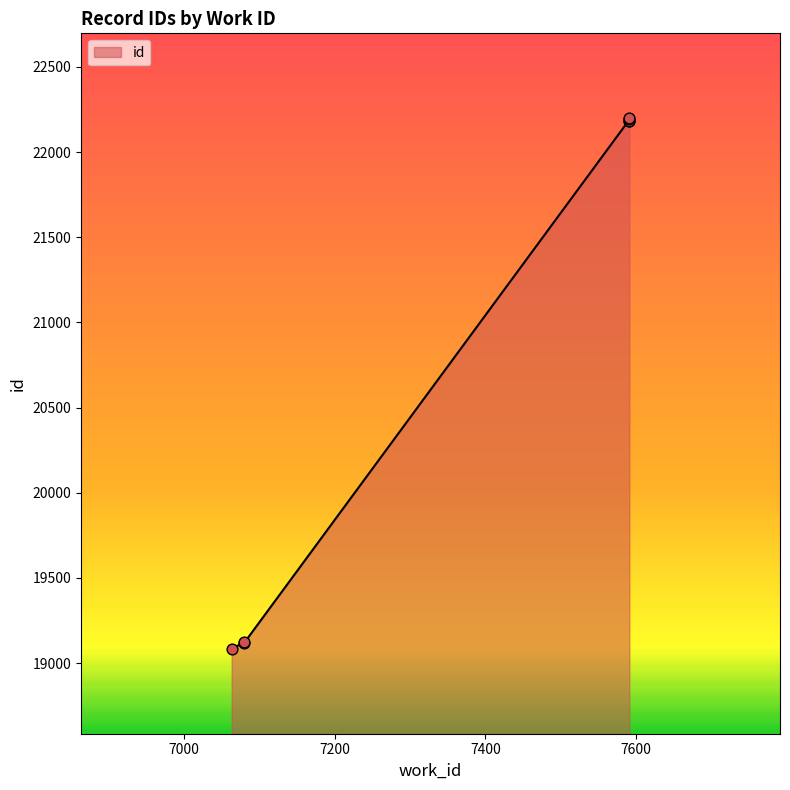

Which has a higher value, 7591 or 7591?

7591